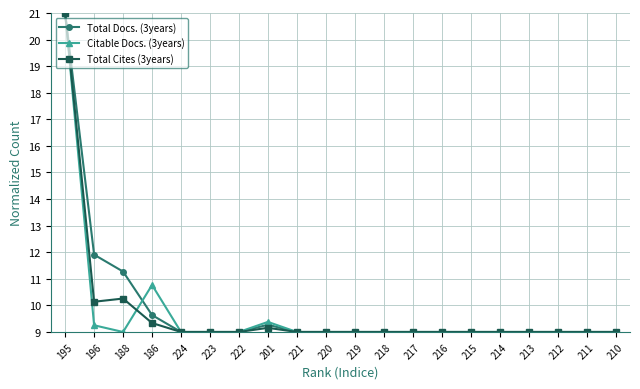

What is the label of the 5th point from the left?

224